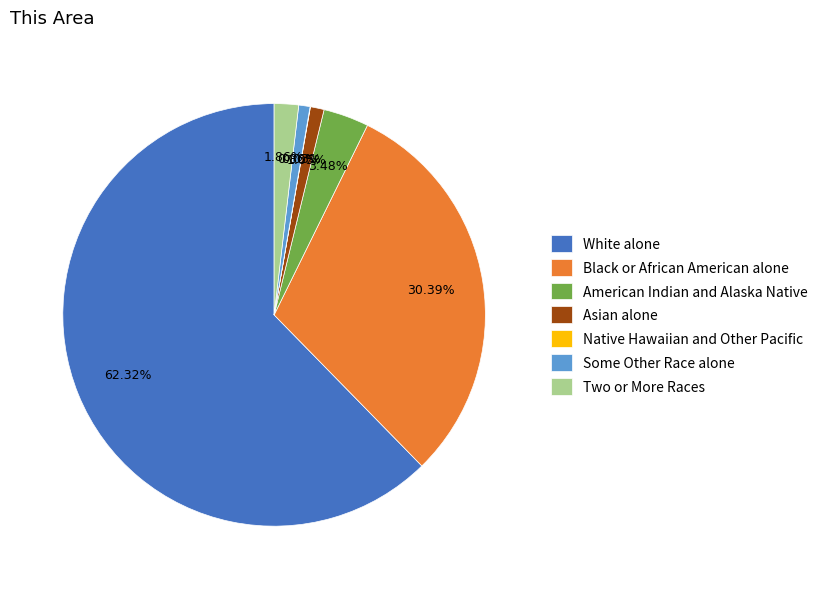

Which has a higher value, Black or African American alone or White alone?

White alone